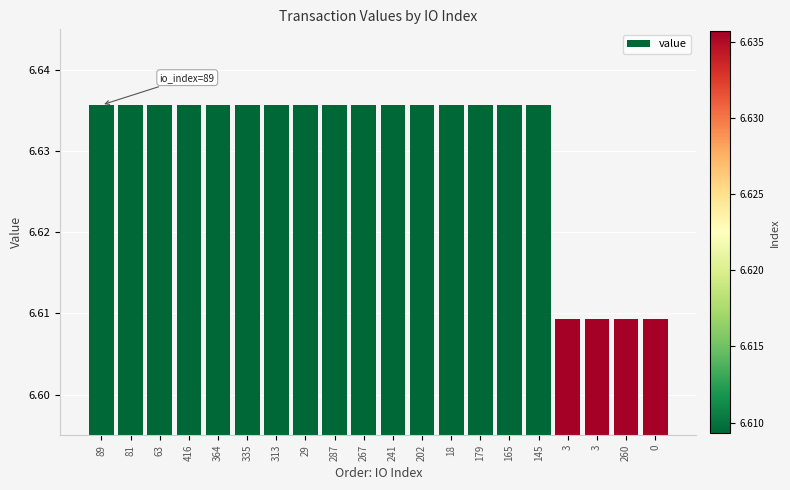

Are the bars horizontal?

No